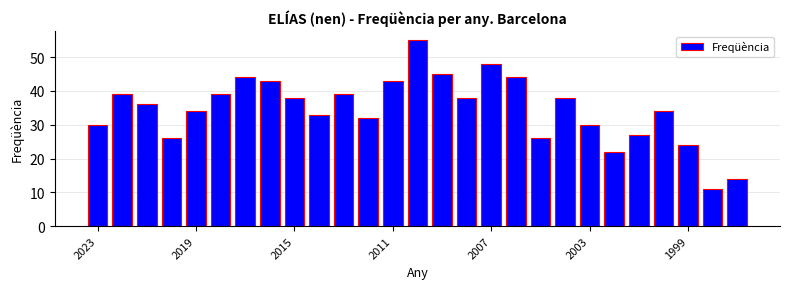

What is the difference between the maximum and minimum values?

44